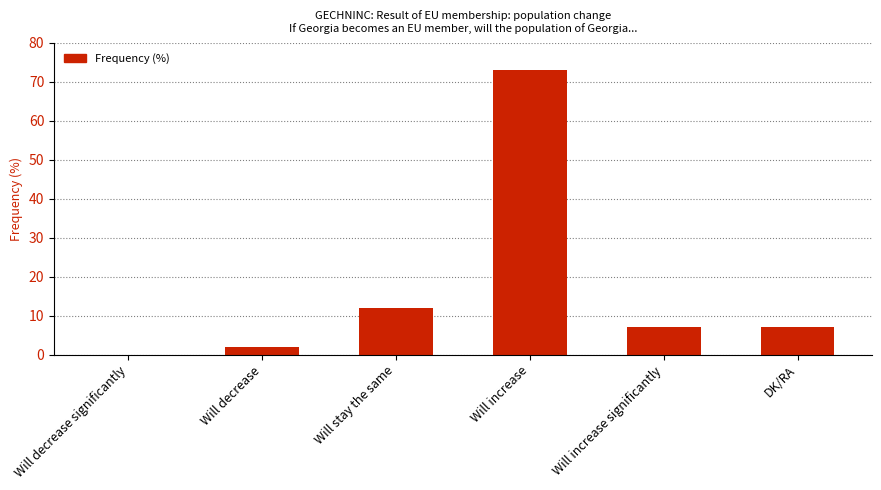

Is it true that the value at Will increase is 35?

False